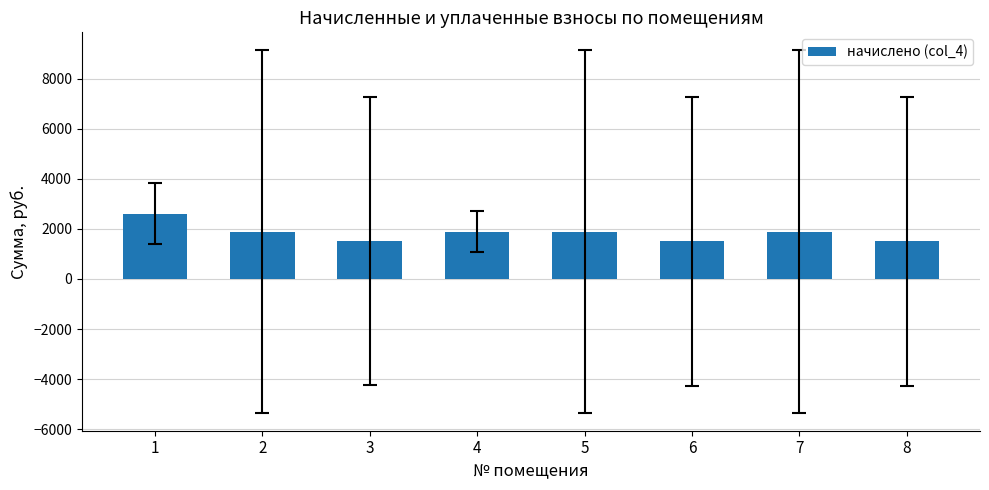

What is the maximum value shown in the chart?

2602.6